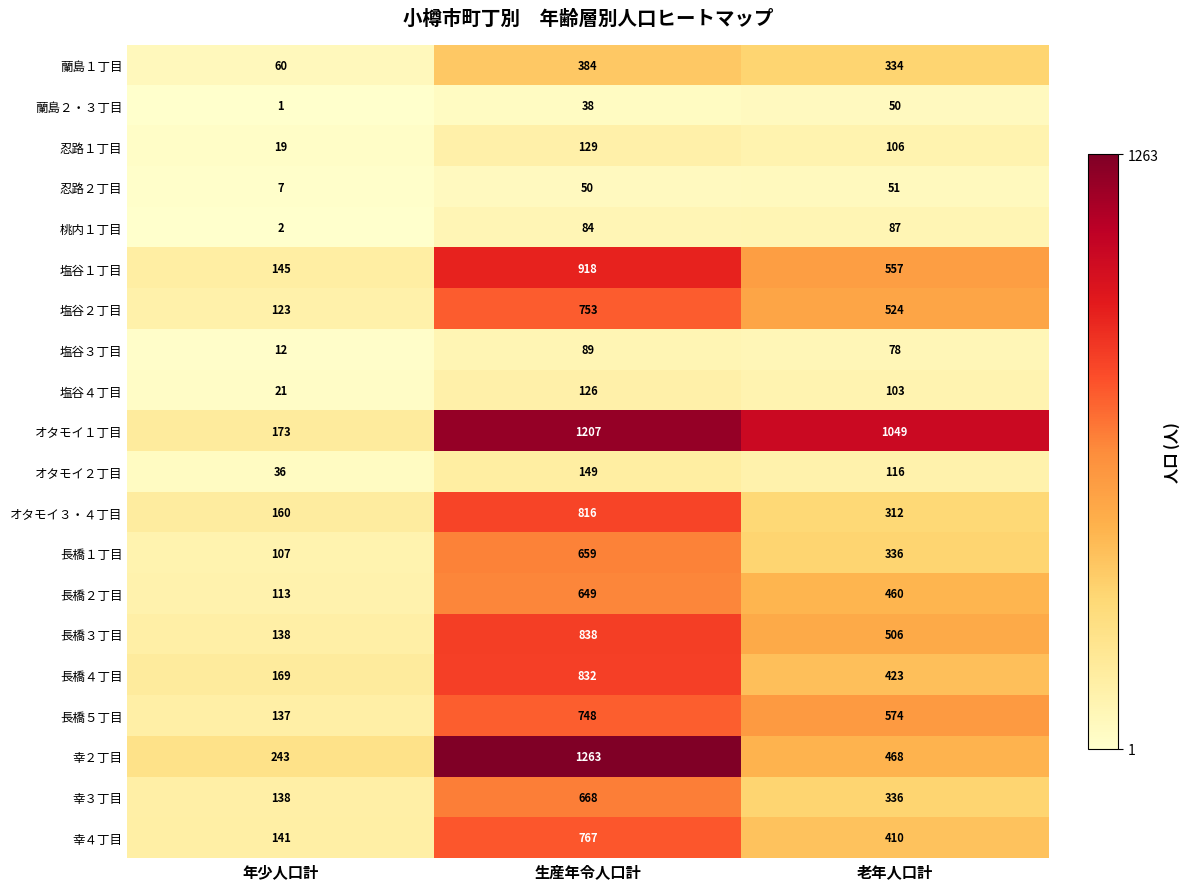

What is the sum of the オタモイ２丁目 values at 年少人口計 and 老年人口計?

152